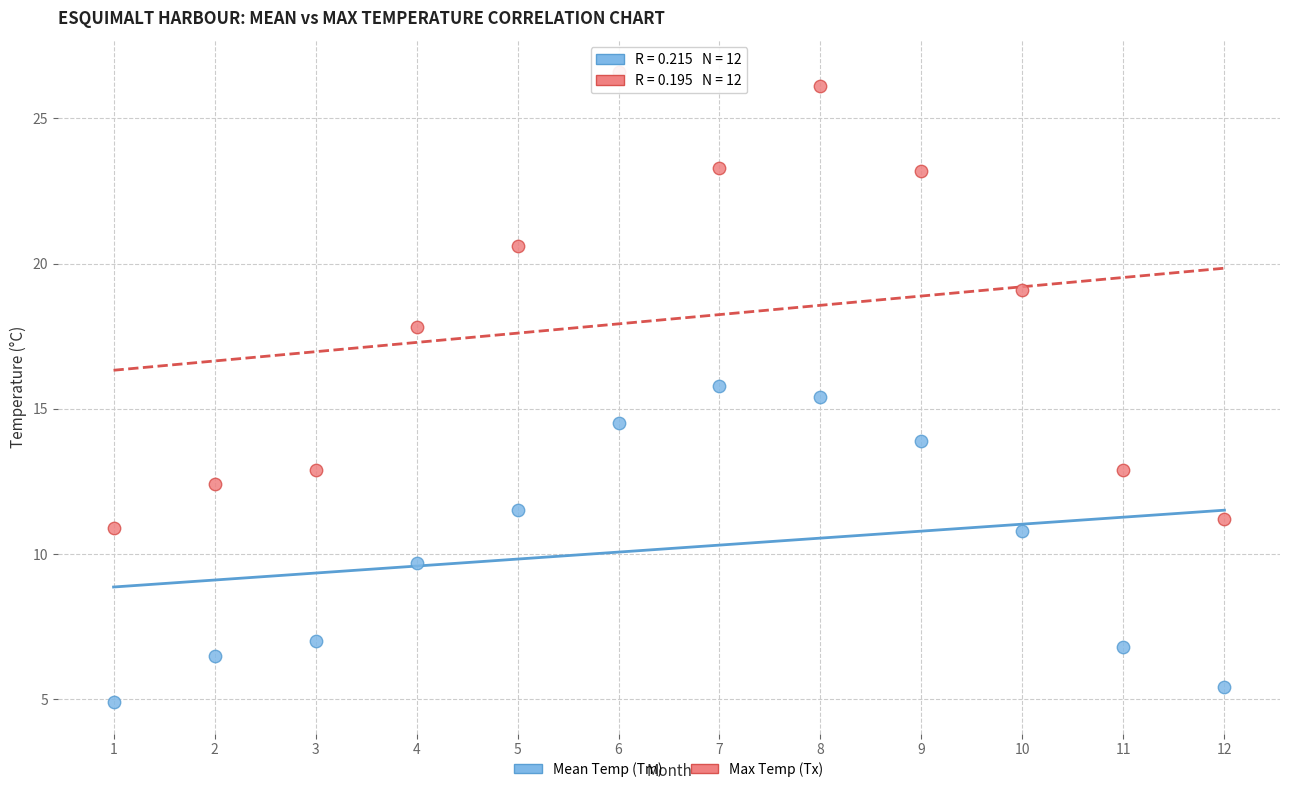

Which series reaches the maximum Y coordinate?

Max Temp (Tx)